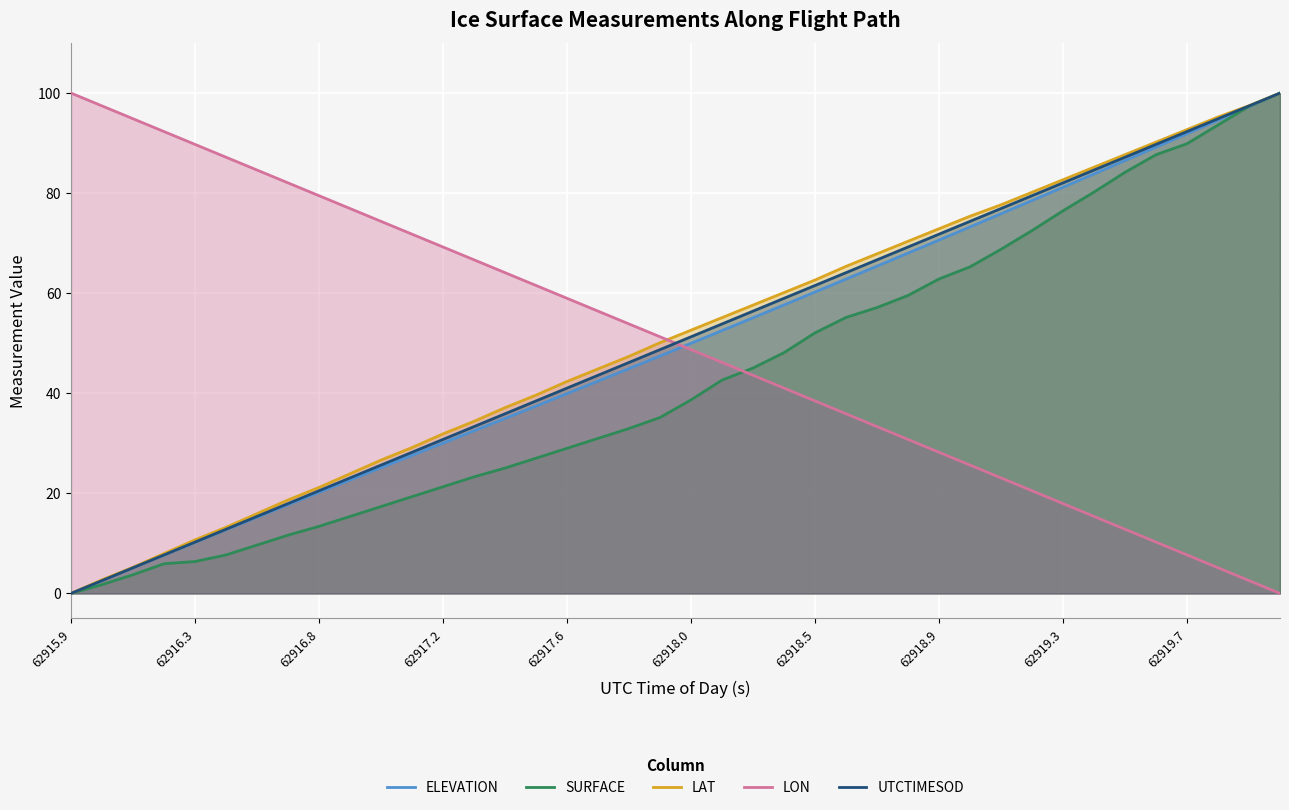

What is the maximum value shown in the chart?

100.0